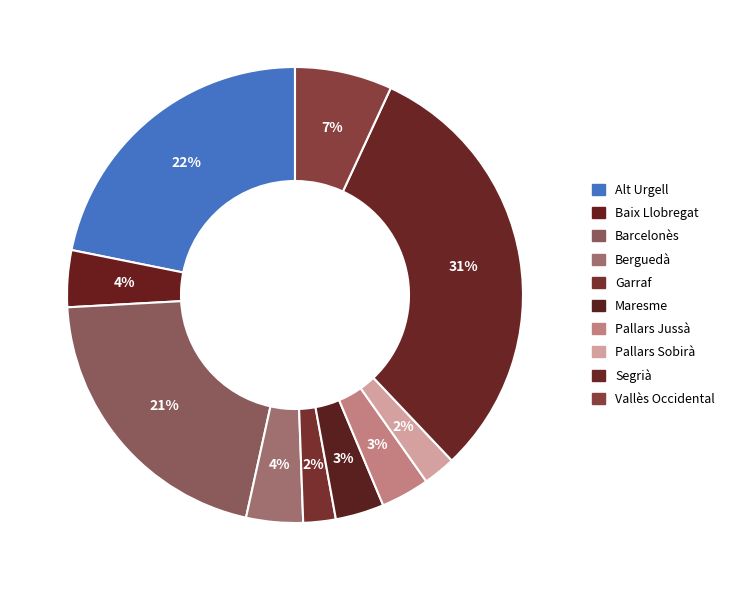

Is there a majority slice in this chart?

No